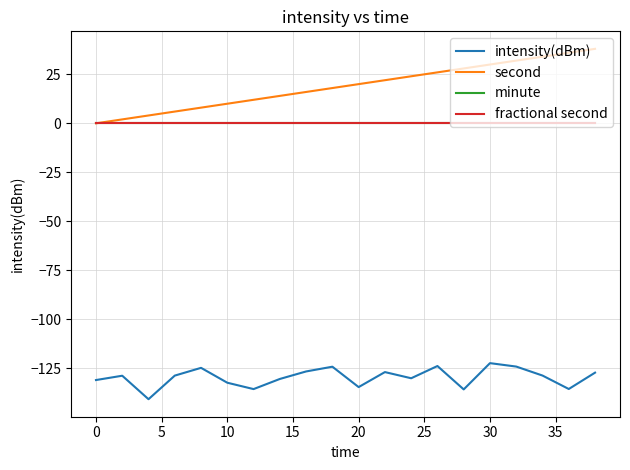

Which series has the largest total across all categories?

second